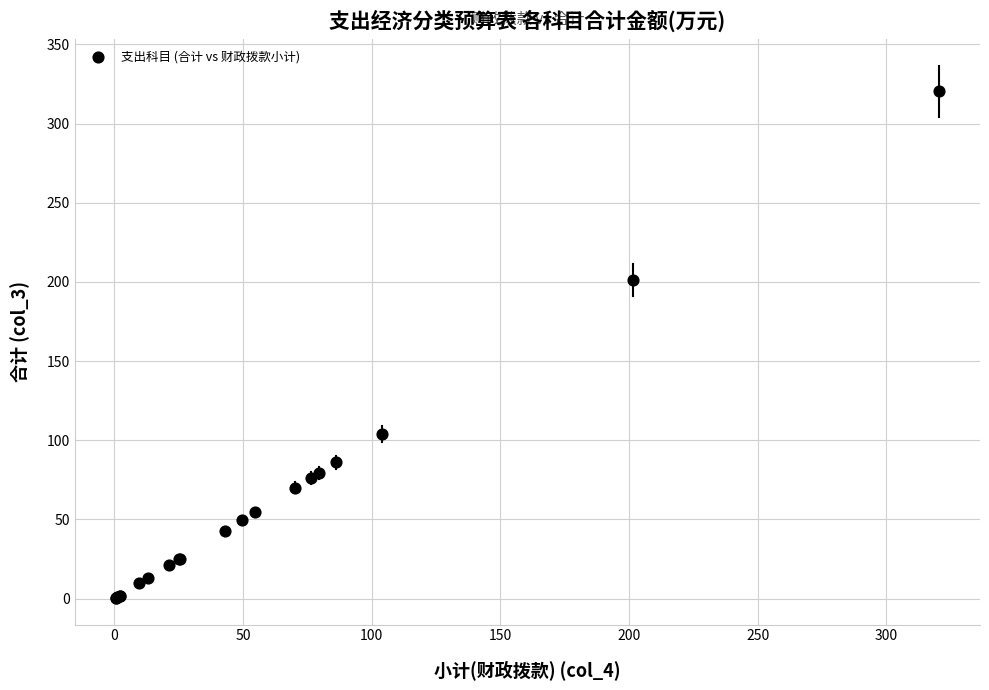

What Y value in the scatter plot is closest to 160?

201.4